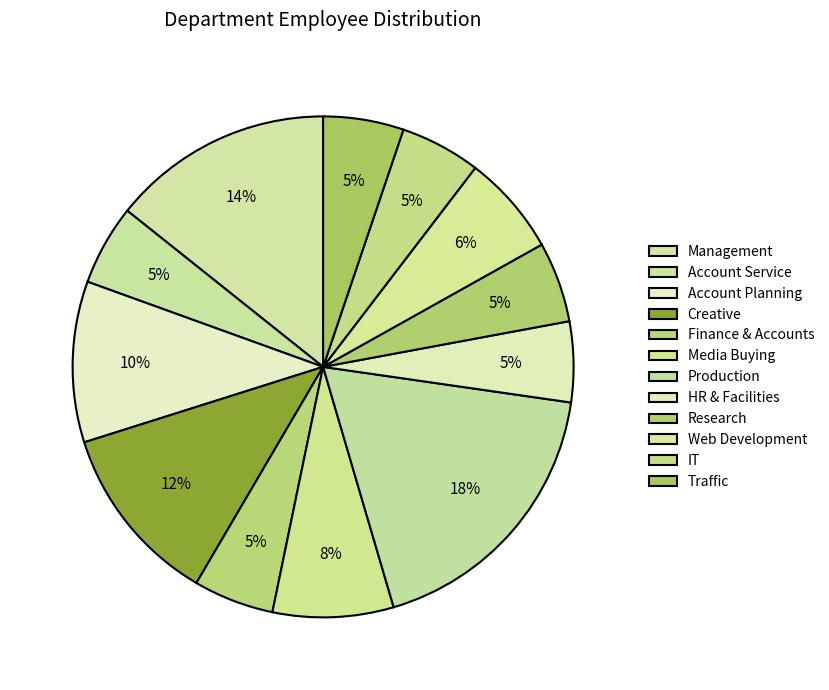

To the nearest percent, what is the combined percentage of Account Planning and Media Buying?

18%